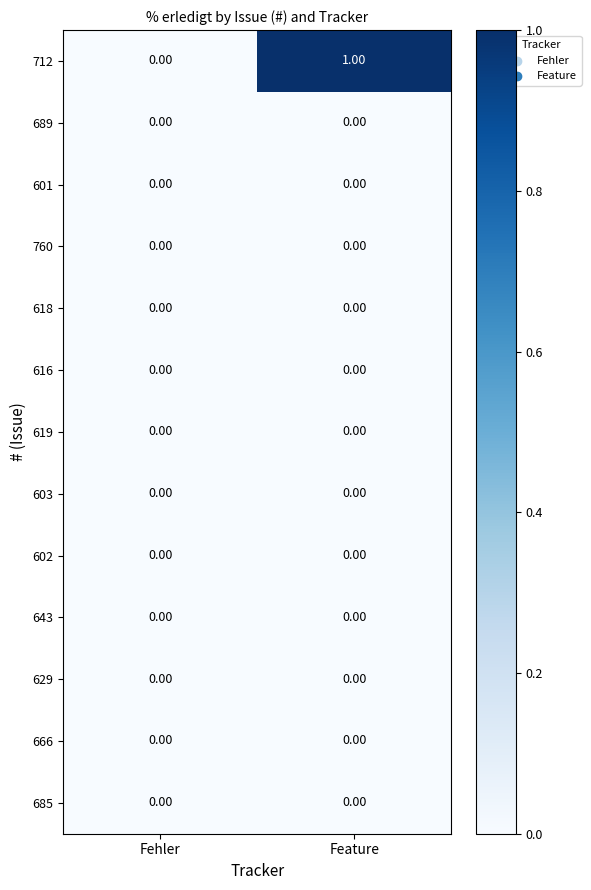

What is the greatest value displayed?

1